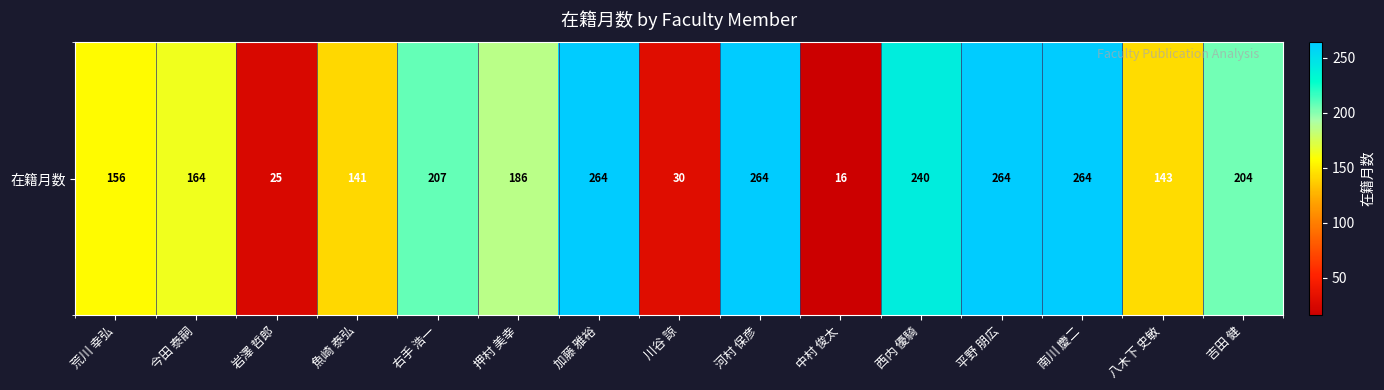

What is the difference between the second highest and second lowest values?

239